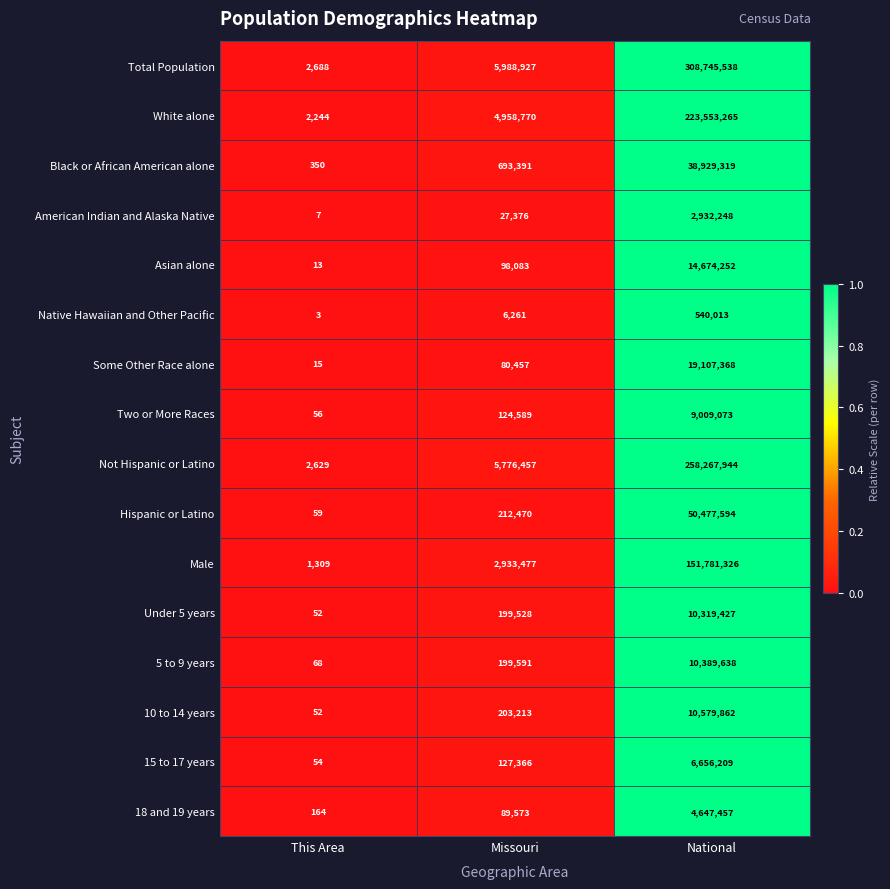

What is the difference between the highest and lowest values at National?

308205525